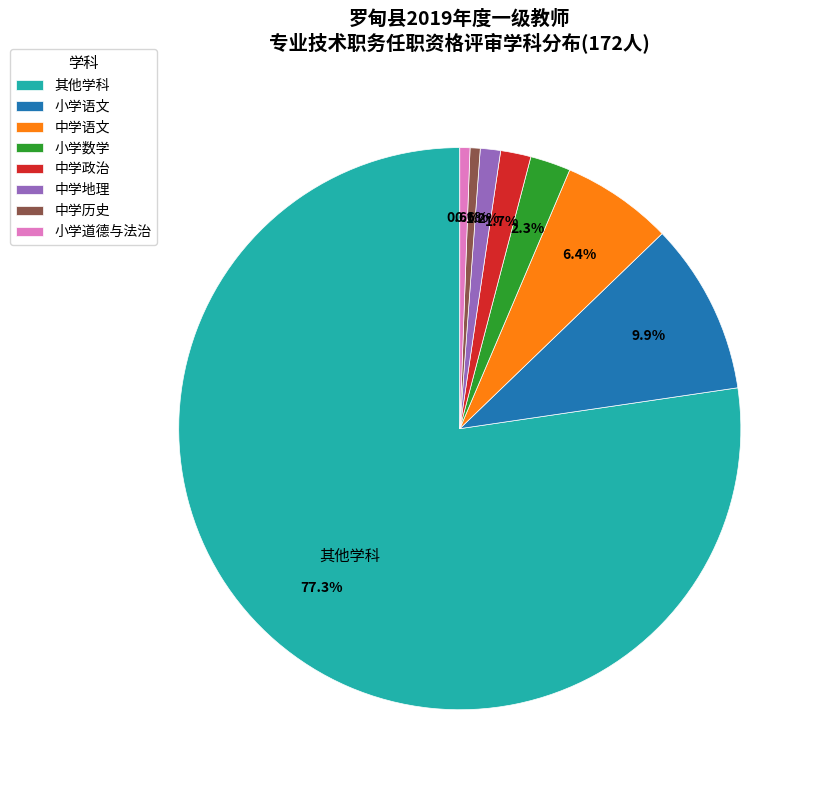

What portion of the pie excludes 中学语文?

93.6%